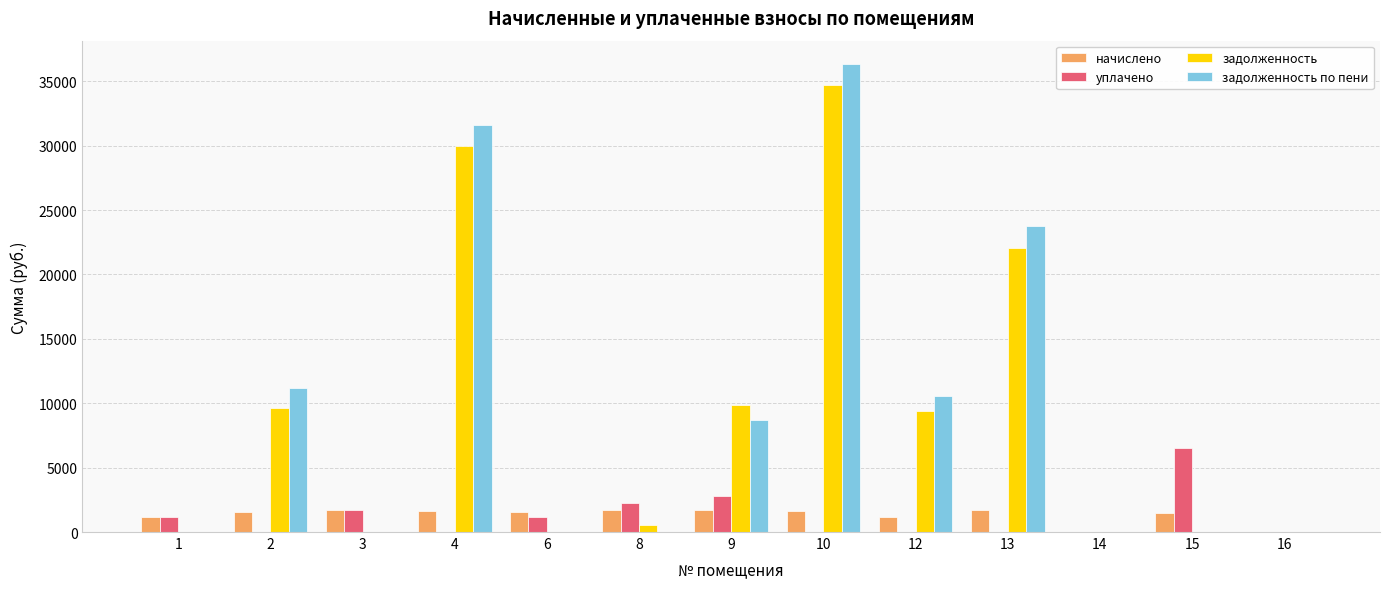

Which series has the widest spread of values?

задолженность по пени